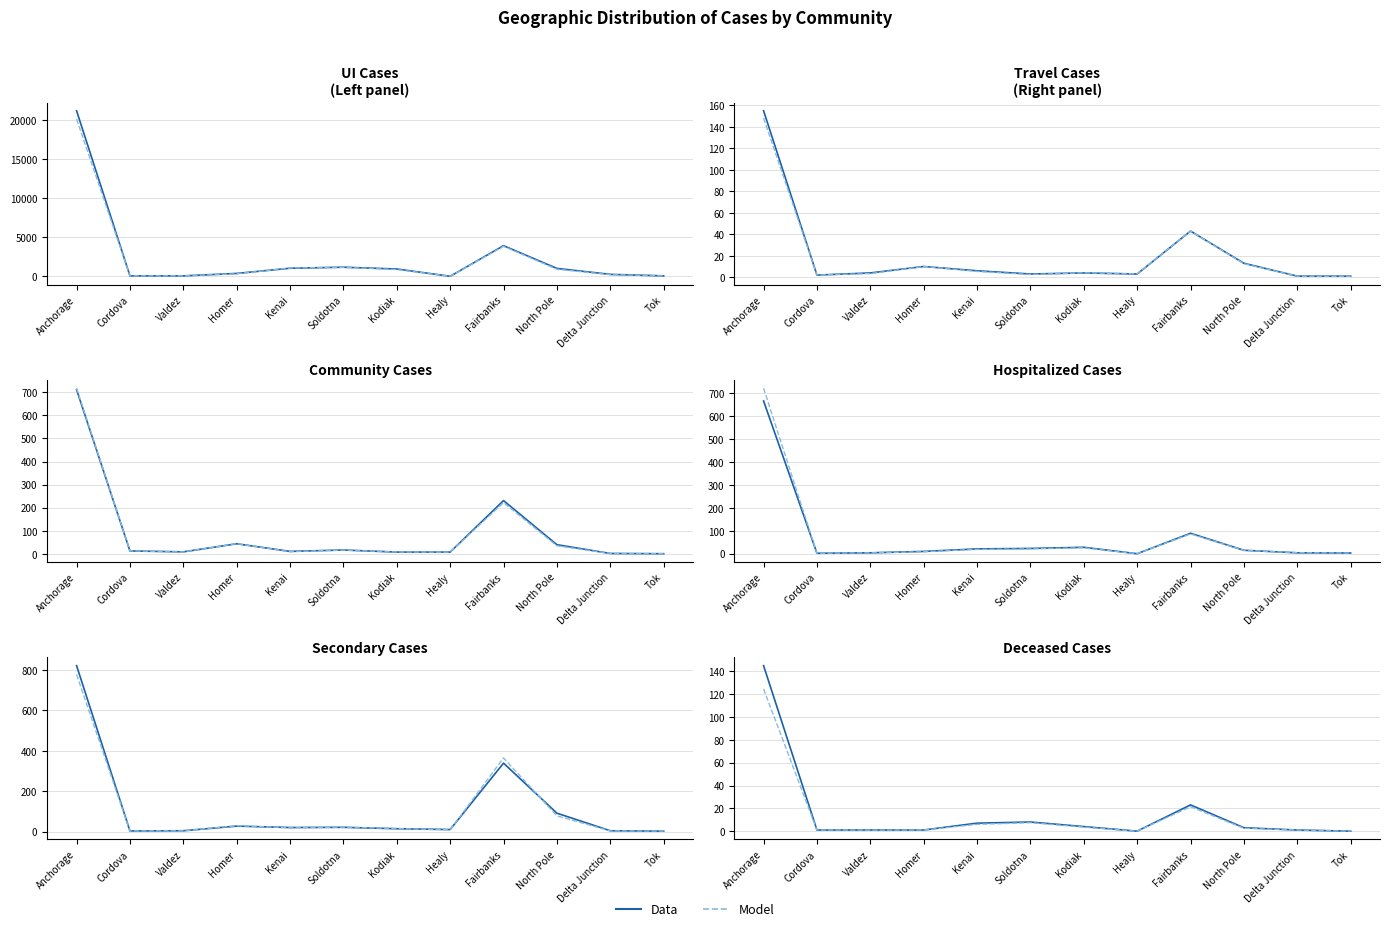

Rank the series by their average value, from highest to lowest.

Data, Model